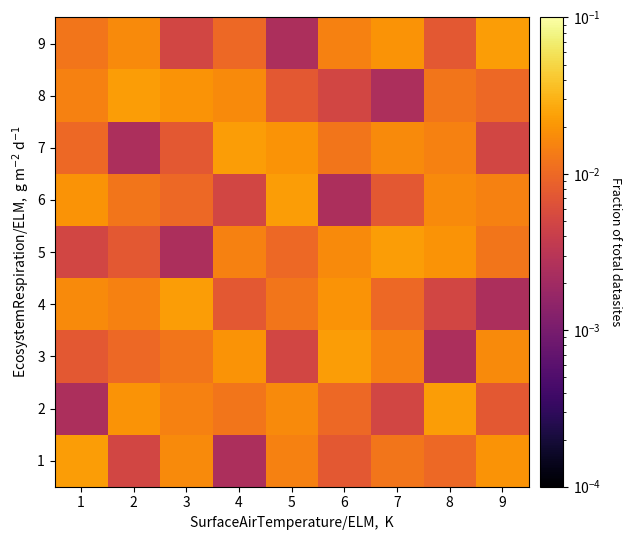

How many categories are shown in the chart?

9